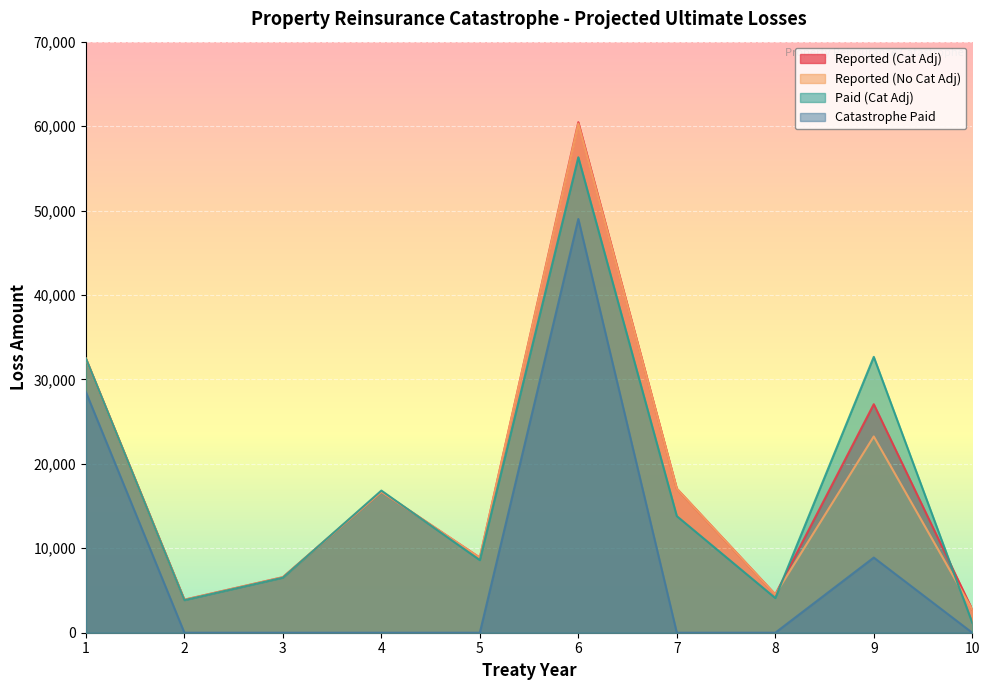

At which category does the chart reach its minimum across all series?

2